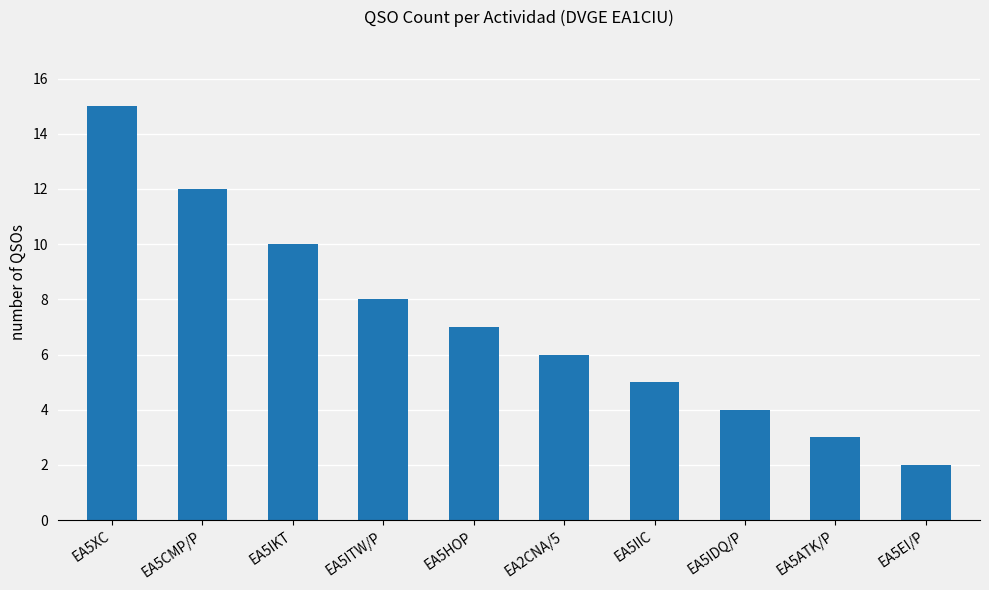

What is the difference between the maximum and second lowest values?

12